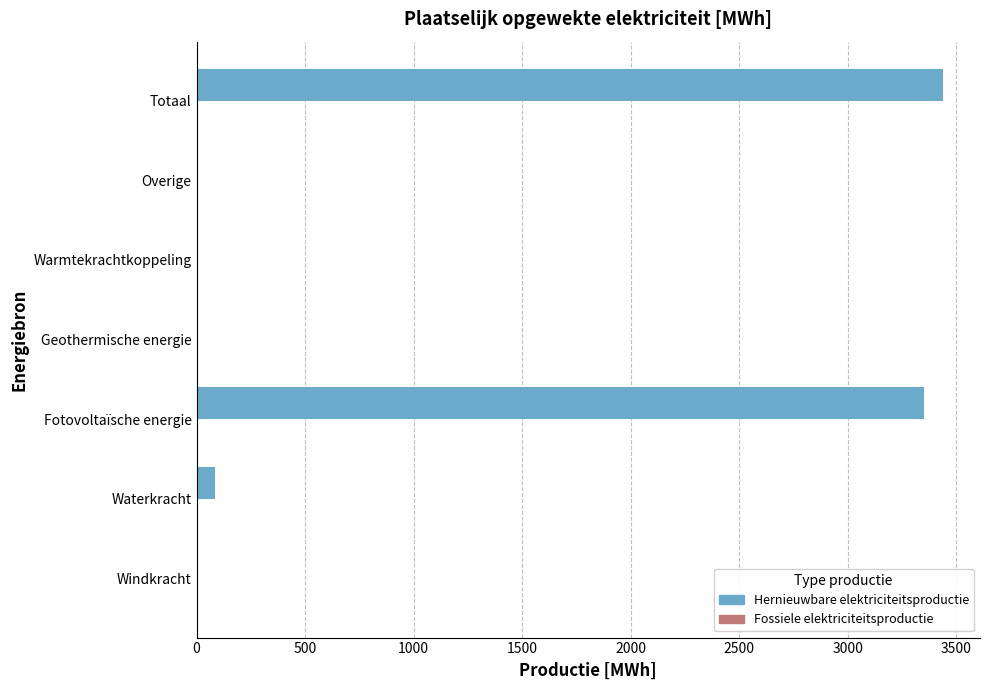

Is it true that the value at Waterkracht is 86.0?

True